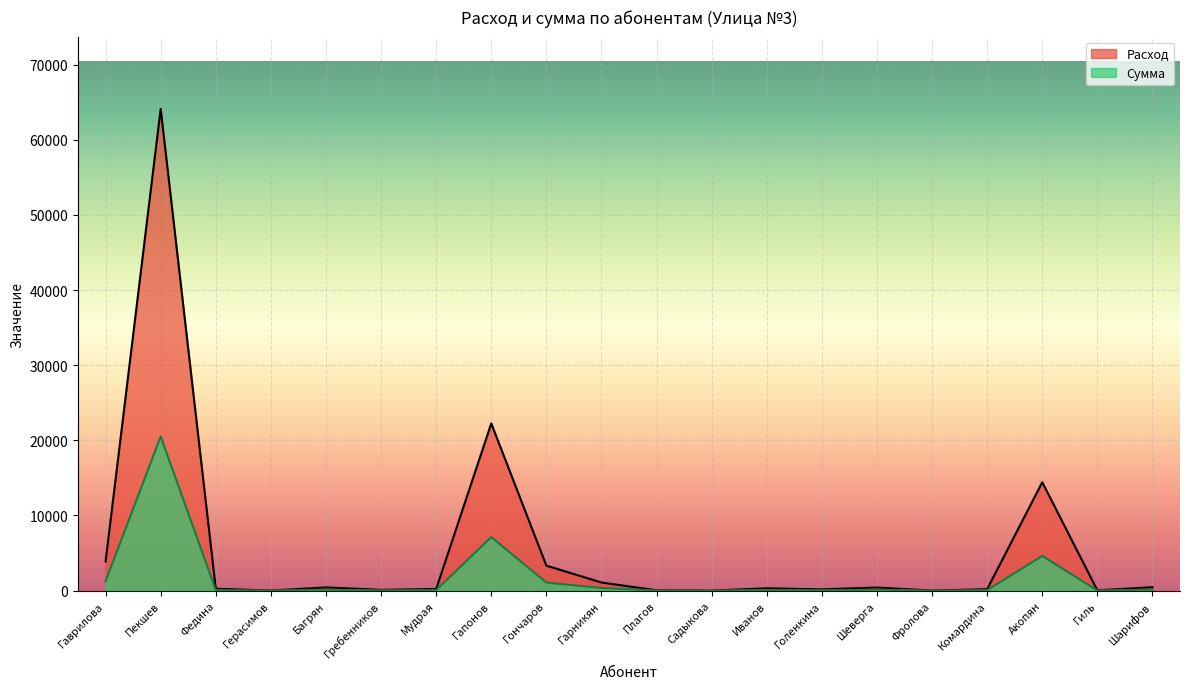

How many interior local peaks does the Расход series have?

6